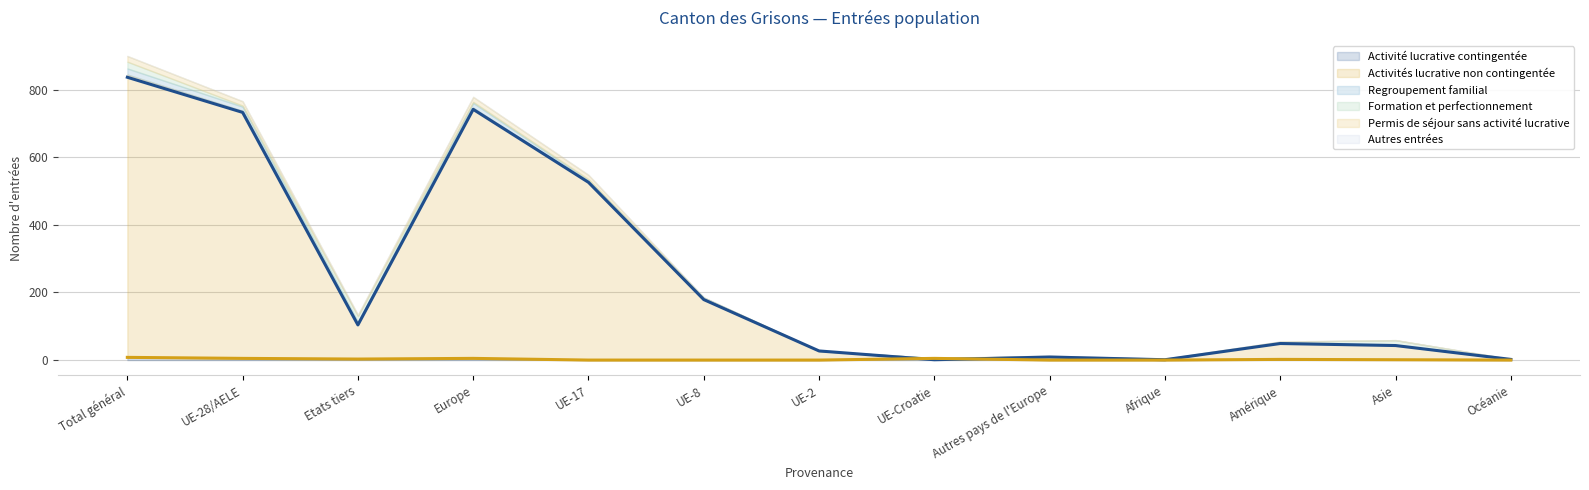

Reading left to right, list all the values displayed in this chart.

Activité lucrative contingentée: Total général=8	UE-28/AELE=5	Etats tiers=3	Europe=5	UE-17=0	UE-8=0	UE-2=0	UE-Croatie=5	Autres pays de l'Europe=0	Afrique=0	Amérique=2	Asie=1	Océanie=0
Activités lucrative non contingentée: Total général=837	UE-28/AELE=733	Etats tiers=104	Europe=742	UE-17=526	UE-8=179	UE-2=27	UE-Croatie=1	Autres pays de l'Europe=9	Afrique=1	Amérique=49	Asie=43	Océanie=2
Regroupement familial: Total général=18	UE-28/AELE=12	Etats tiers=6	Europe=14	UE-17=6	UE-8=6	UE-2=0	UE-Croatie=0	Autres pays de l'Europe=2	Afrique=2	Amérique=1	Asie=1	Océanie=0
Formation et perfectionnement: Total général=20	UE-28/AELE=3	Etats tiers=17	Europe=3	UE-17=3	UE-8=0	UE-2=0	UE-Croatie=0	Autres pays de l'Europe=0	Afrique=0	Amérique=2	Asie=14	Océanie=1
Permis de séjour sans activité lucrative: Total général=17	UE-28/AELE=13	Etats tiers=4	Europe=15	UE-17=13	UE-8=0	UE-2=0	UE-Croatie=0	Autres pays de l'Europe=2	Afrique=1	Amérique=1	Asie=0	Océanie=0
Autres entrées: Total général=0	UE-28/AELE=0	Etats tiers=0	Europe=0	UE-17=0	UE-8=0	UE-2=0	UE-Croatie=0	Autres pays de l'Europe=0	Afrique=0	Amérique=0	Asie=0	Océanie=0